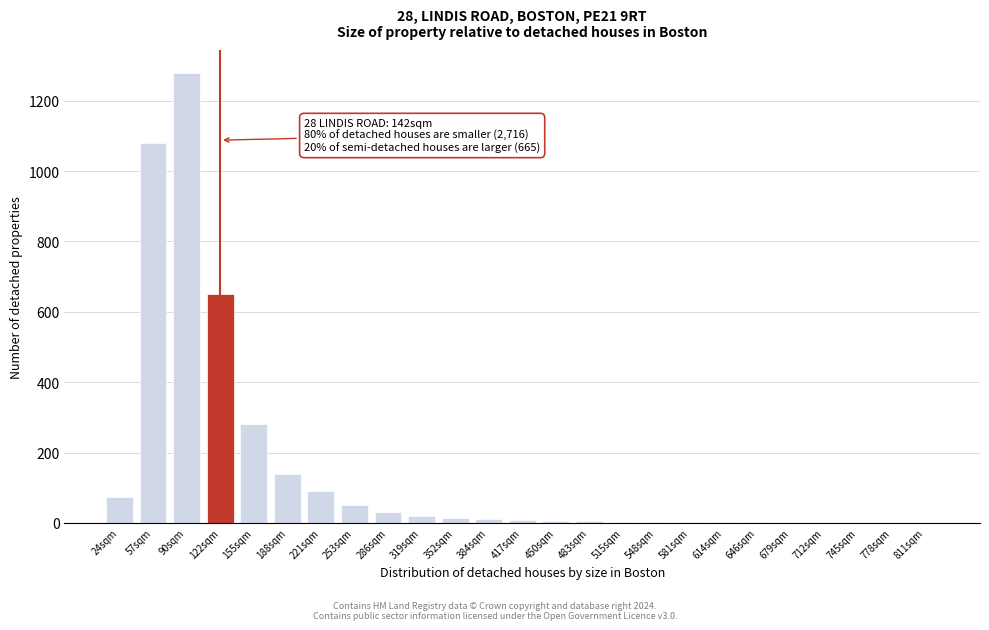

At which category does the chart reach its peak across all series?

90sqm